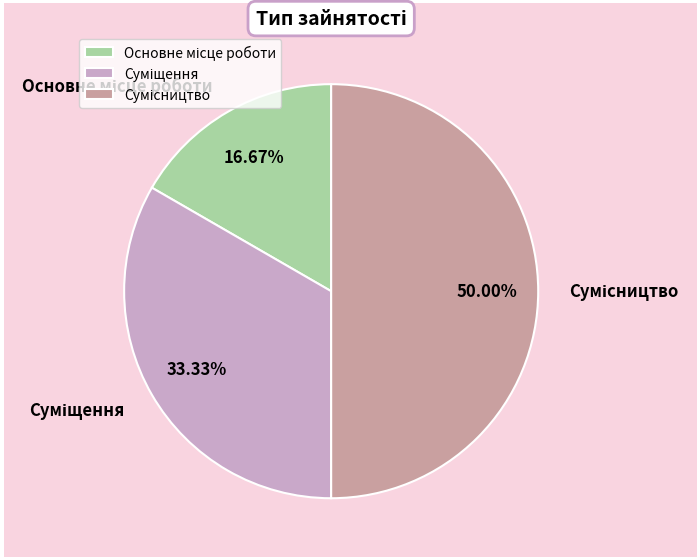

Does Суміщення account for over 50% of the chart?

No